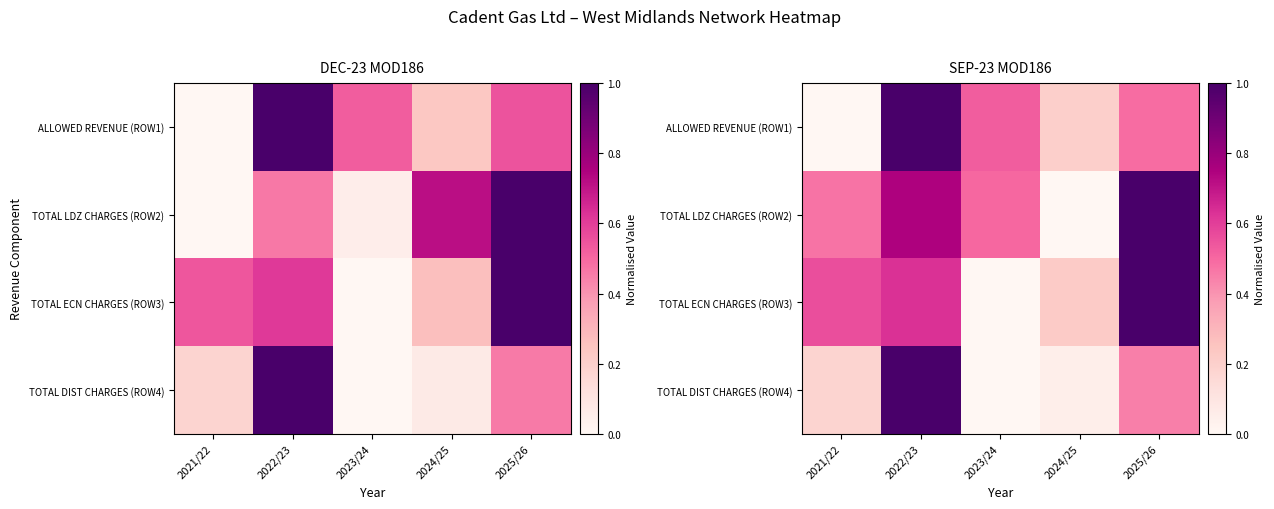

Read the ALLOWED REVENUE (ROW1) value at 2024/25.

0.2